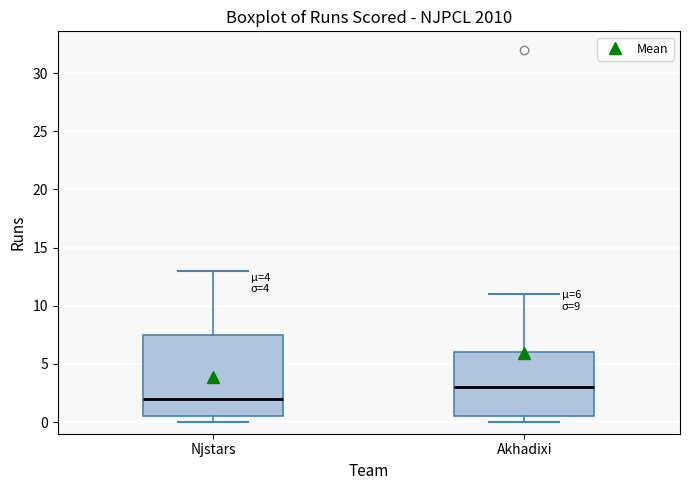

Which box's median line is the lowest?

Njstars